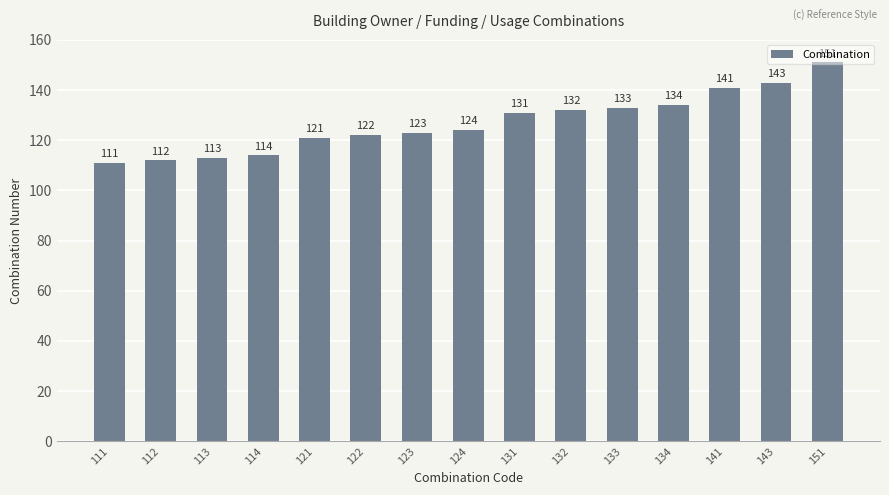

Reading right to left, extract all data points from this chart.

151	143	141	134	133	132	131	124	123	122	121	114	113	112	111